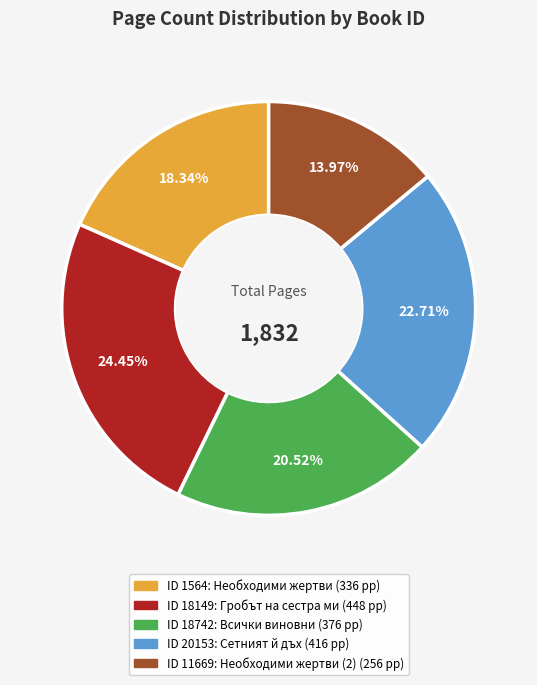

Is there any slice that represents more than half of the pie?

No